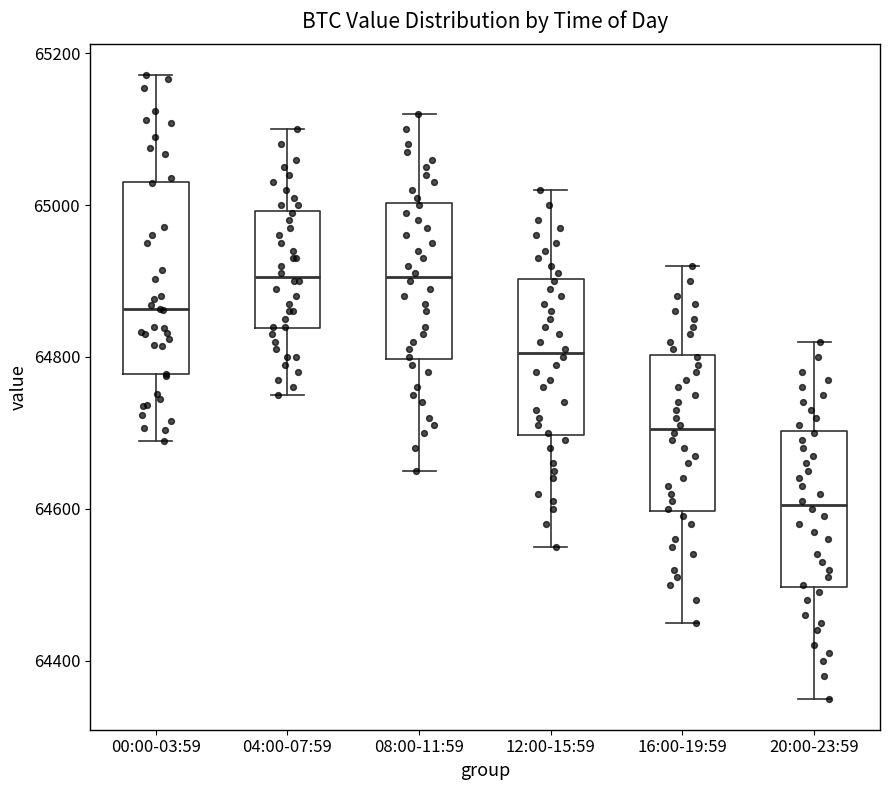

Reading left to right, transcribe this box plot: for each box, give where its median line is, the range the box spans, and where its two whiskers end, as read against the y-axis. The values are not printed on the chart, so give them approximately, as read against the axis.

00:00-03:59: median 64860, box 64780 to 65040, whiskers 64680 to 65180
04:00-07:59: median 64900, box 64840 to 65000, whiskers 64760 to 65100
08:00-11:59: median 64900, box 64800 to 65000, whiskers 64660 to 65120
12:00-15:59: median 64800, box 64700 to 64900, whiskers 64560 to 65020
16:00-19:59: median 64700, box 64600 to 64800, whiskers 64460 to 64920
20:00-23:59: median 64600, box 64500 to 64700, whiskers 64360 to 64820